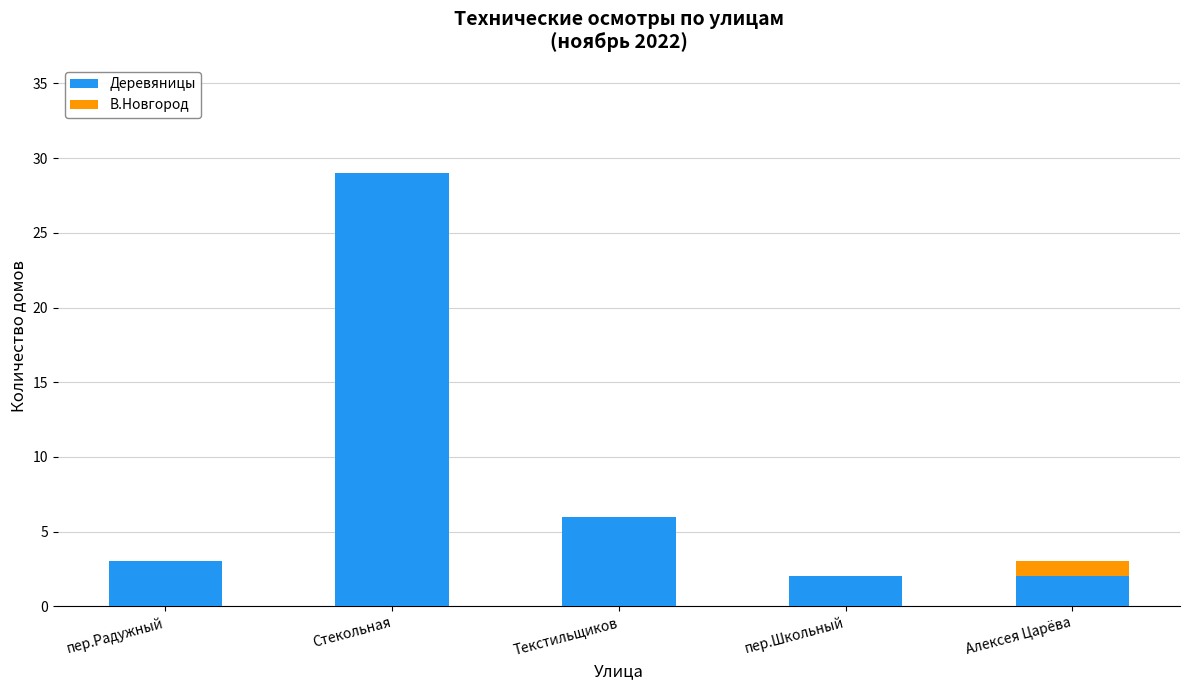

Is it true that Деревяницы equals 6 at Текстильщиков?

True